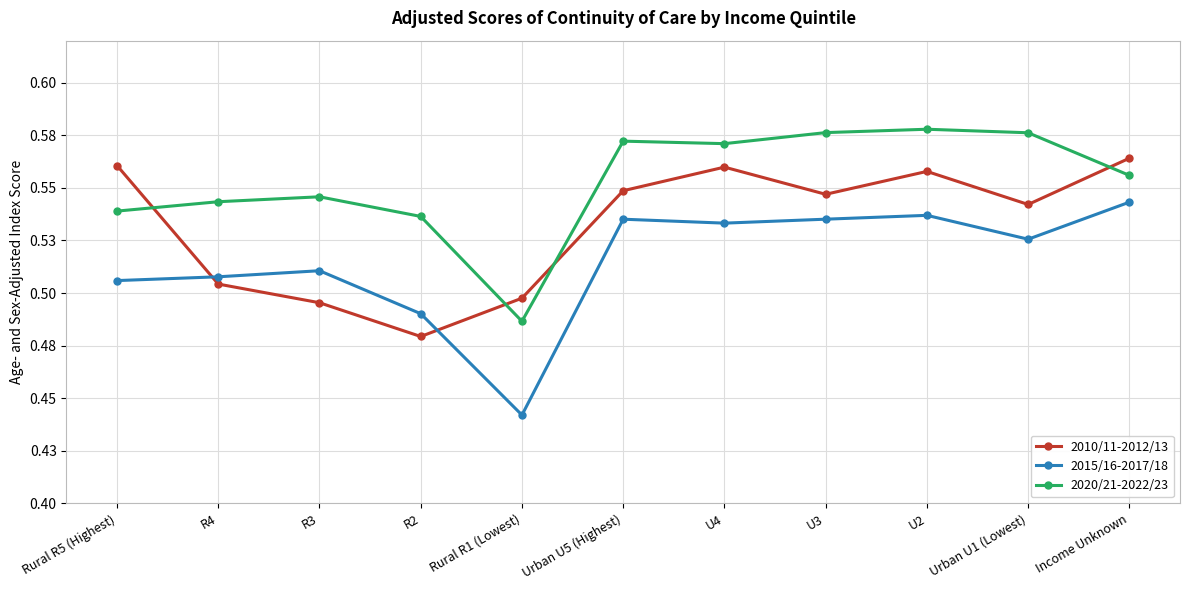

What is the lowest value of the 2015/16-2017/18 series?

0.4